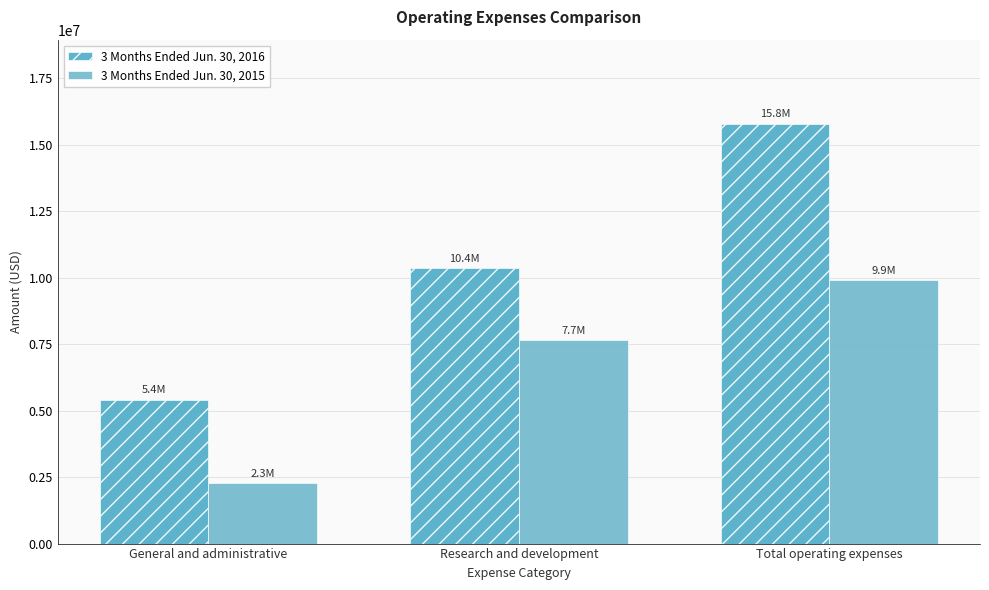

What is the difference between the second highest and minimum values in the 3 Months Ended Jun. 30, 2015 series?

5386318